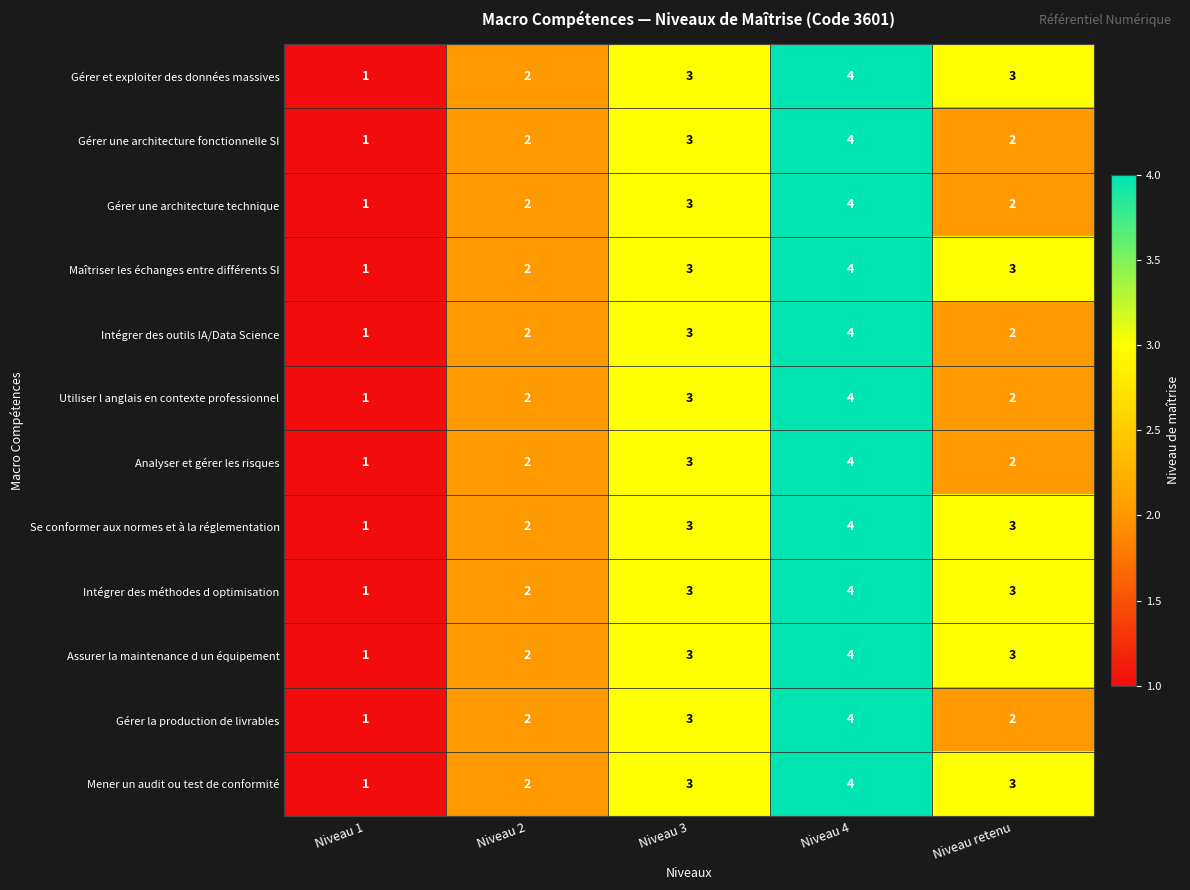

What is the total value across all series at Niveau 2?

24